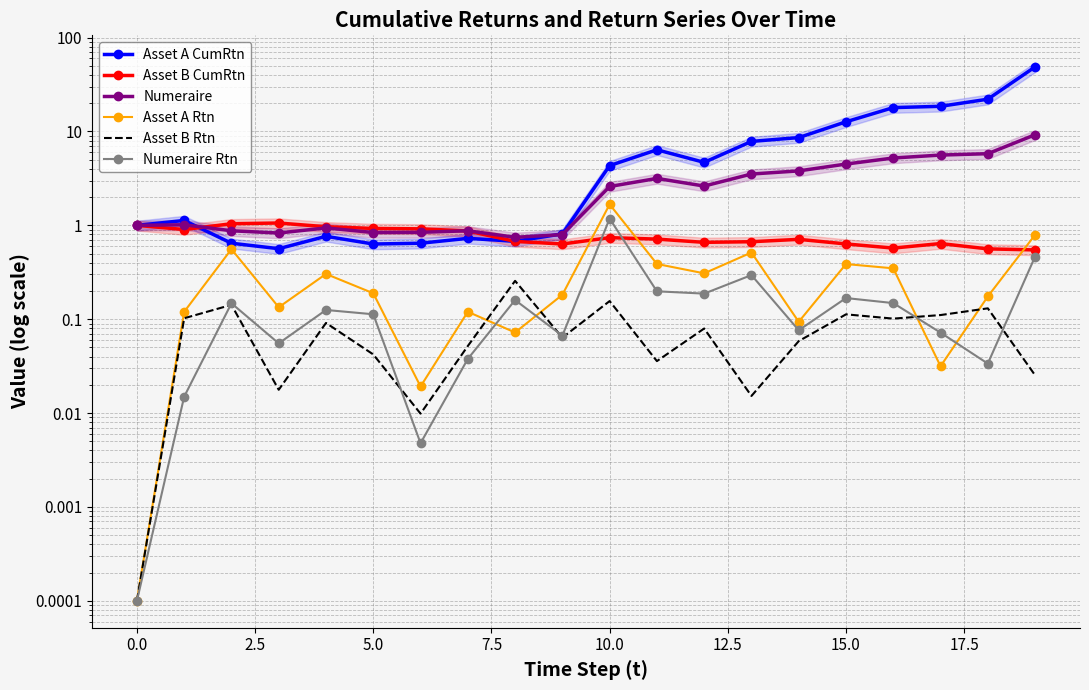

Does the chart have visible grid lines?

Yes